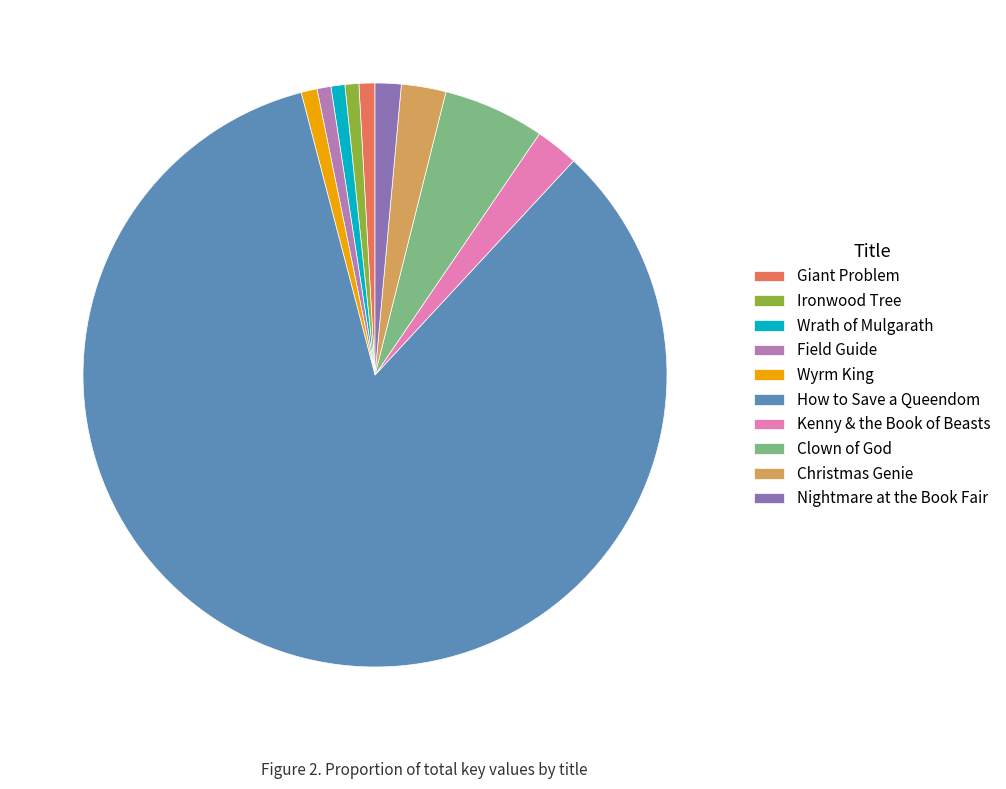

Is it true that Clown of God is 6% of the pie?

True